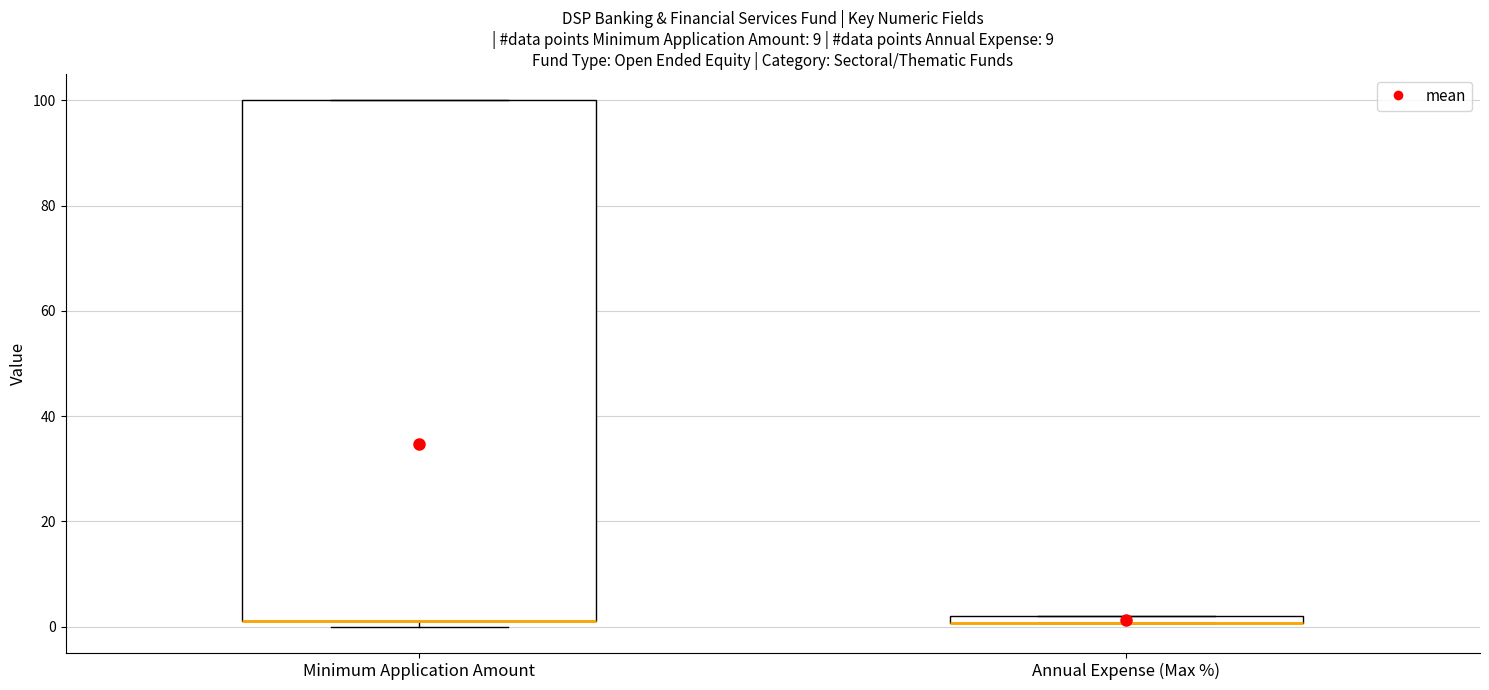

Where is the lower edge of the box for Annual Expense (Max %) on the y-axis? The values are not printed on the chart, so give them approximately, as read against the axis.

0